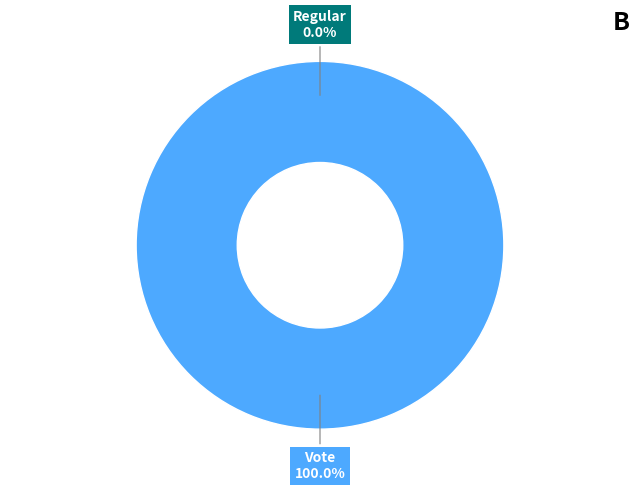

To the nearest percent, what is the average slice percentage?

50%